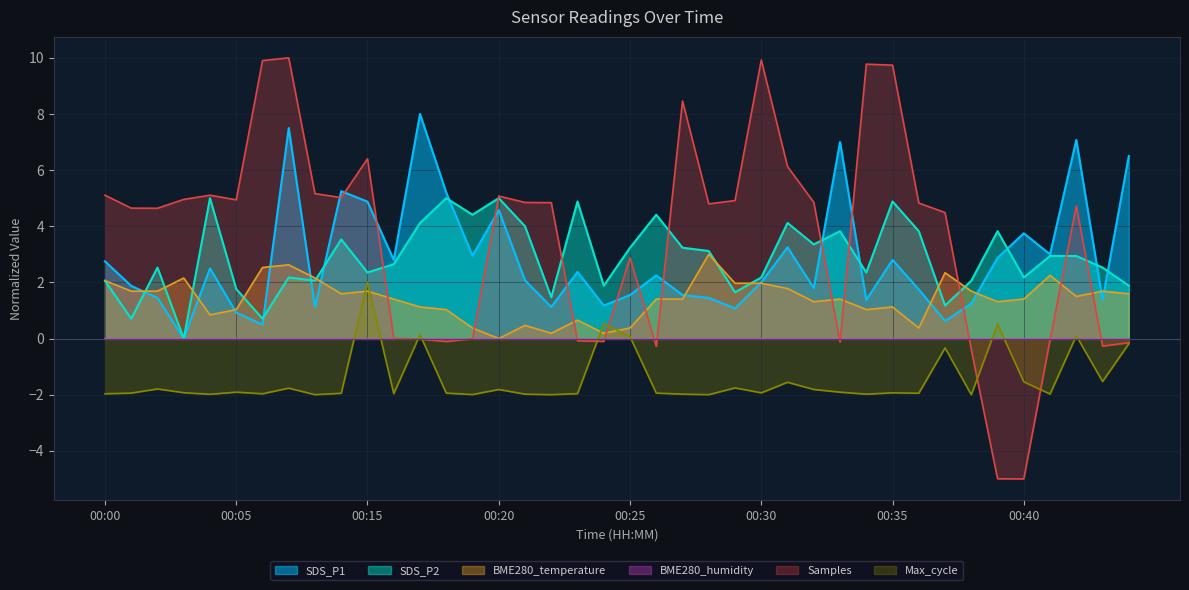

Which category has the highest value in the Max_cycle series?

00:15